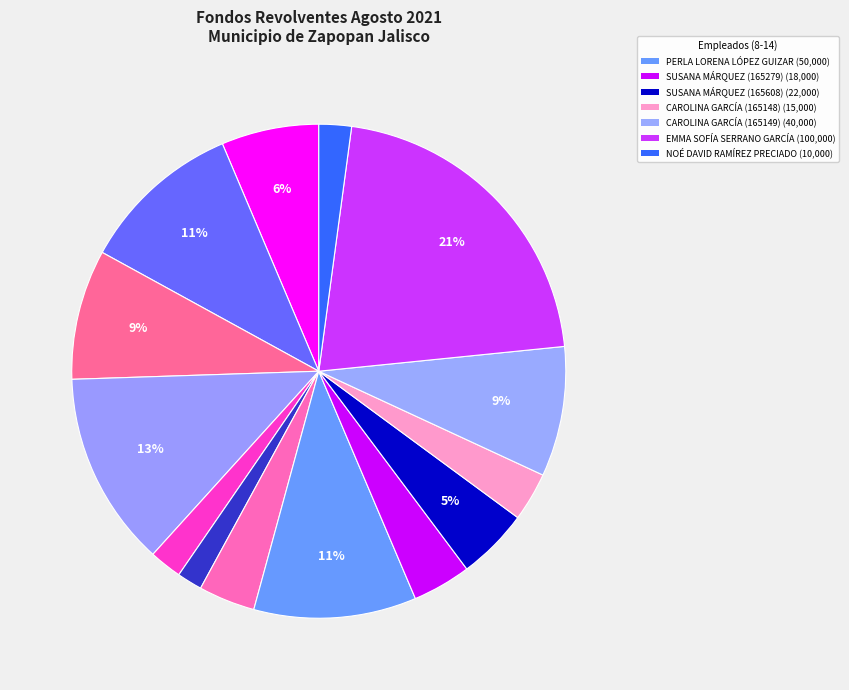

Count the number of slices in the pie.

14